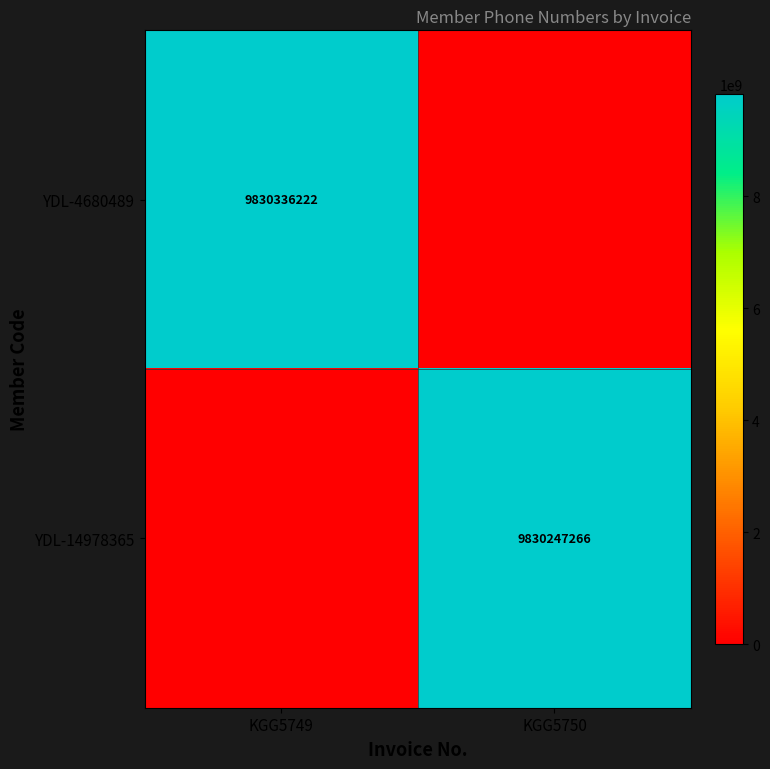

The YDL-4680489 series shows 9830336222 at KGG5749. True or false?

True